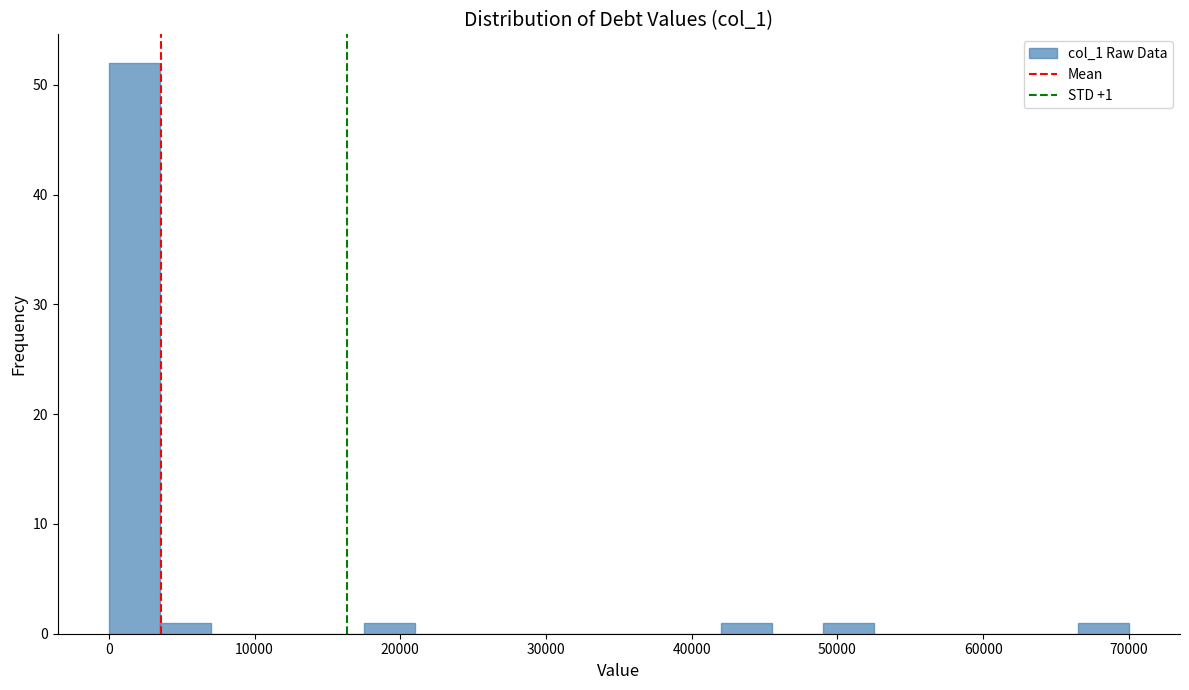

Around what value on the x-axis is the tallest bar? Give the approximate position of its centre, as read against the axis.

2000